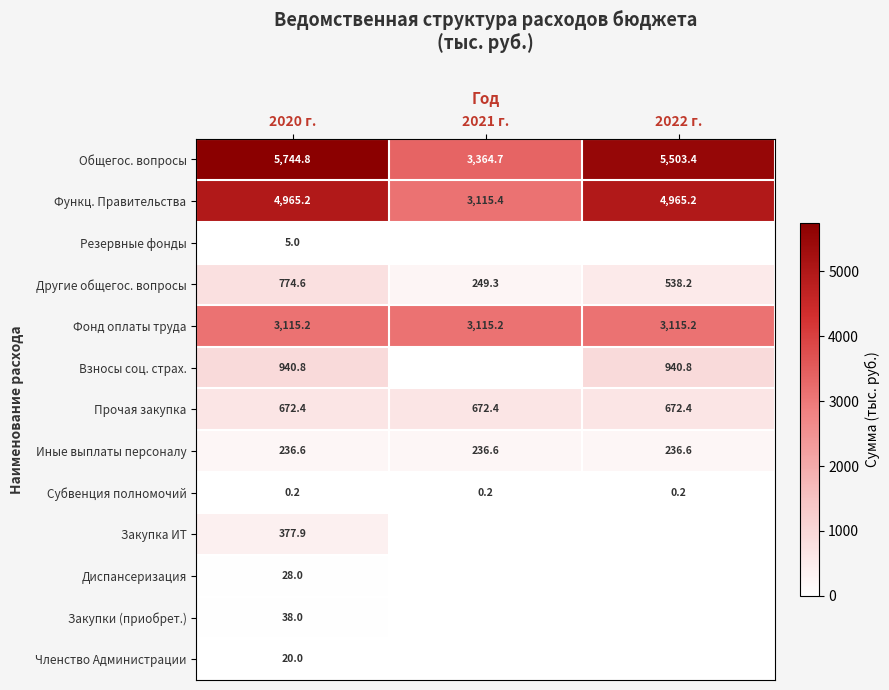

Where does the Общегос. вопросы series first go above 5503?

2020 г.